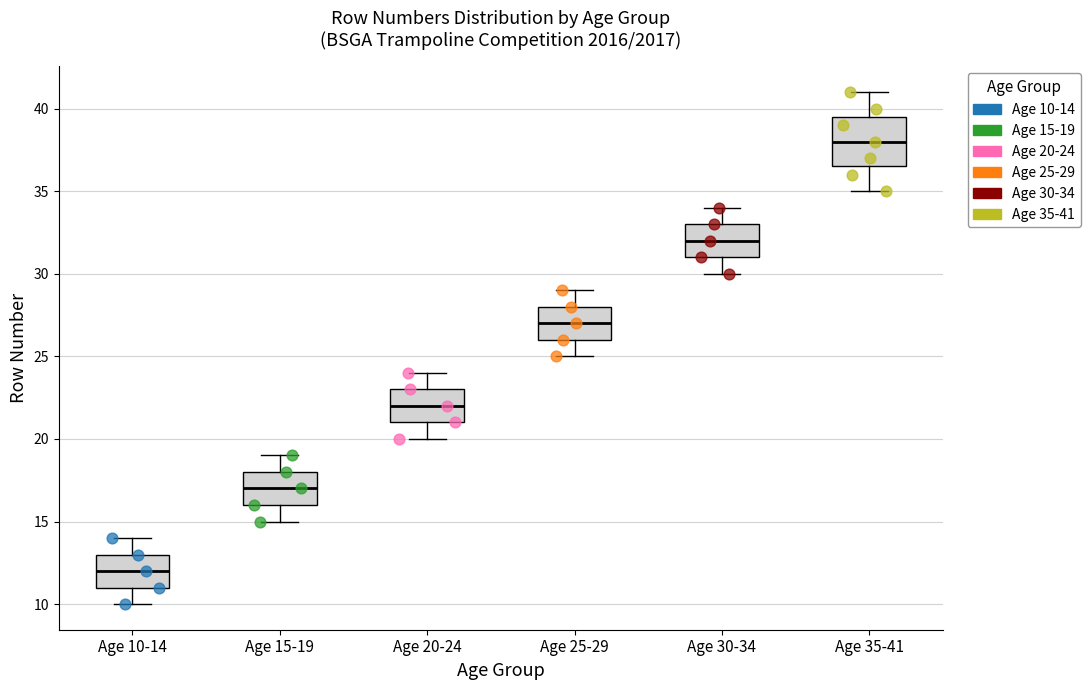

Where does the upper whisker of the box for Age 25-29 end on the y-axis? The values are not printed on the chart, so give them approximately, as read against the axis.

29.0